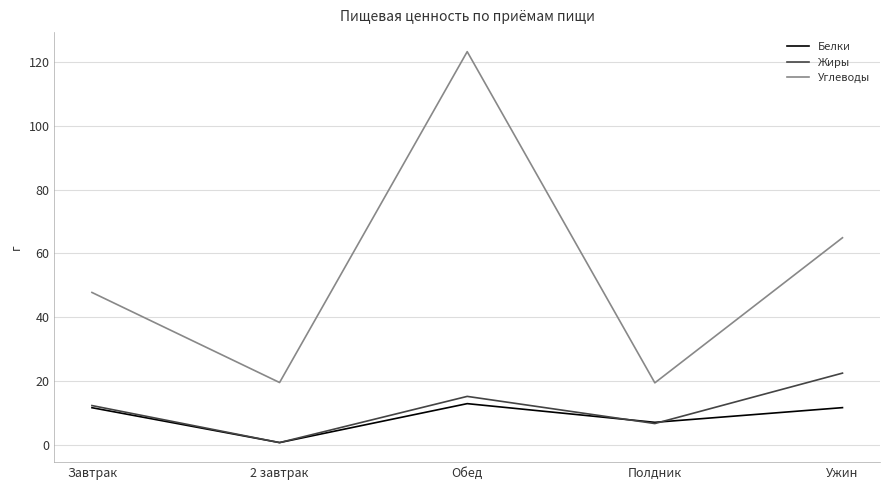

What are all the series names shown in the legend?

Белки, Жиры, Углеводы